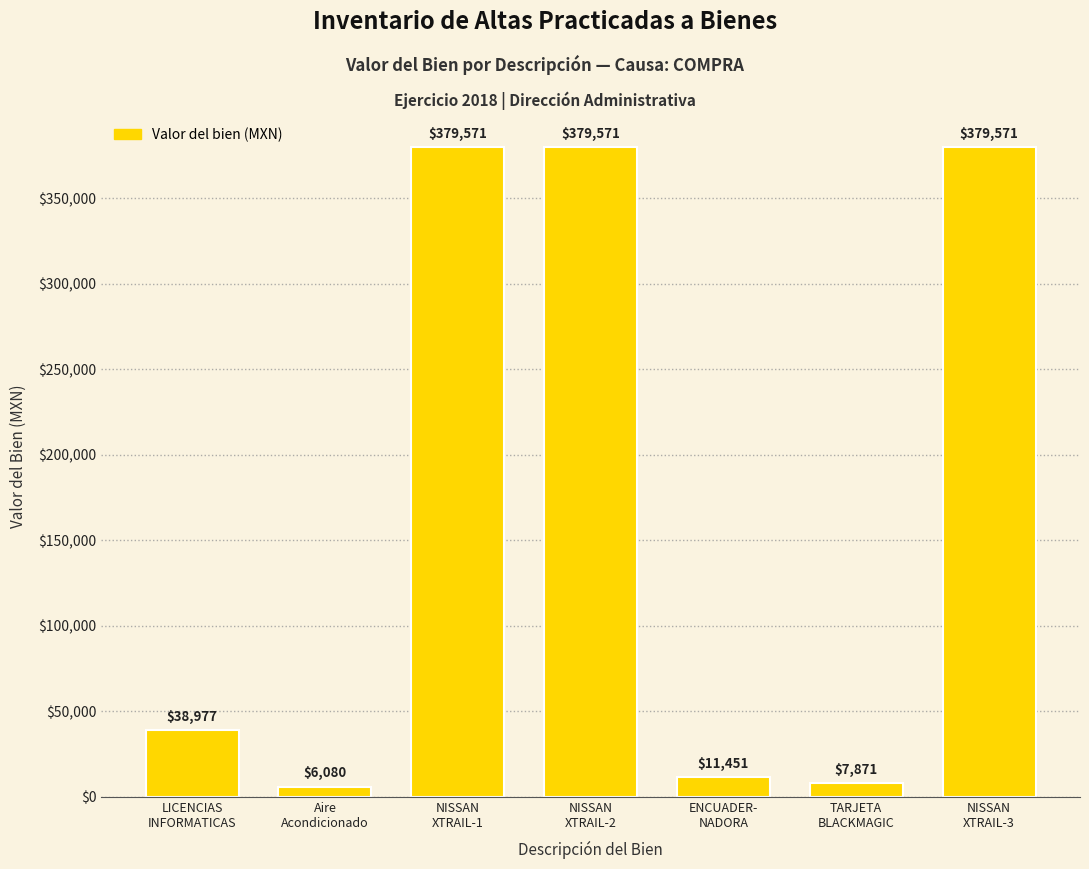

What is the label of the 5th bar from the right?

NISSAN
XTRAIL-1